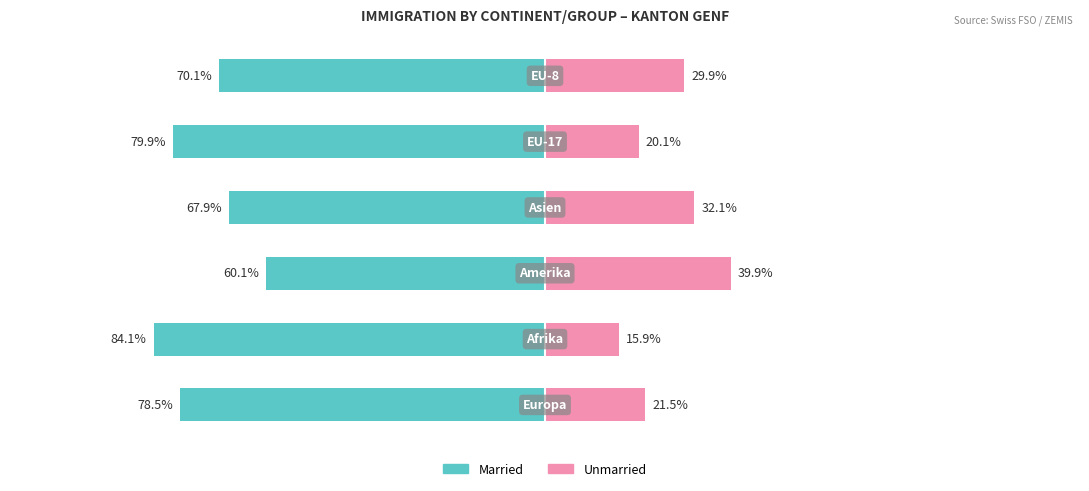

Which series changed the most between 0 and 3?

Unmarried